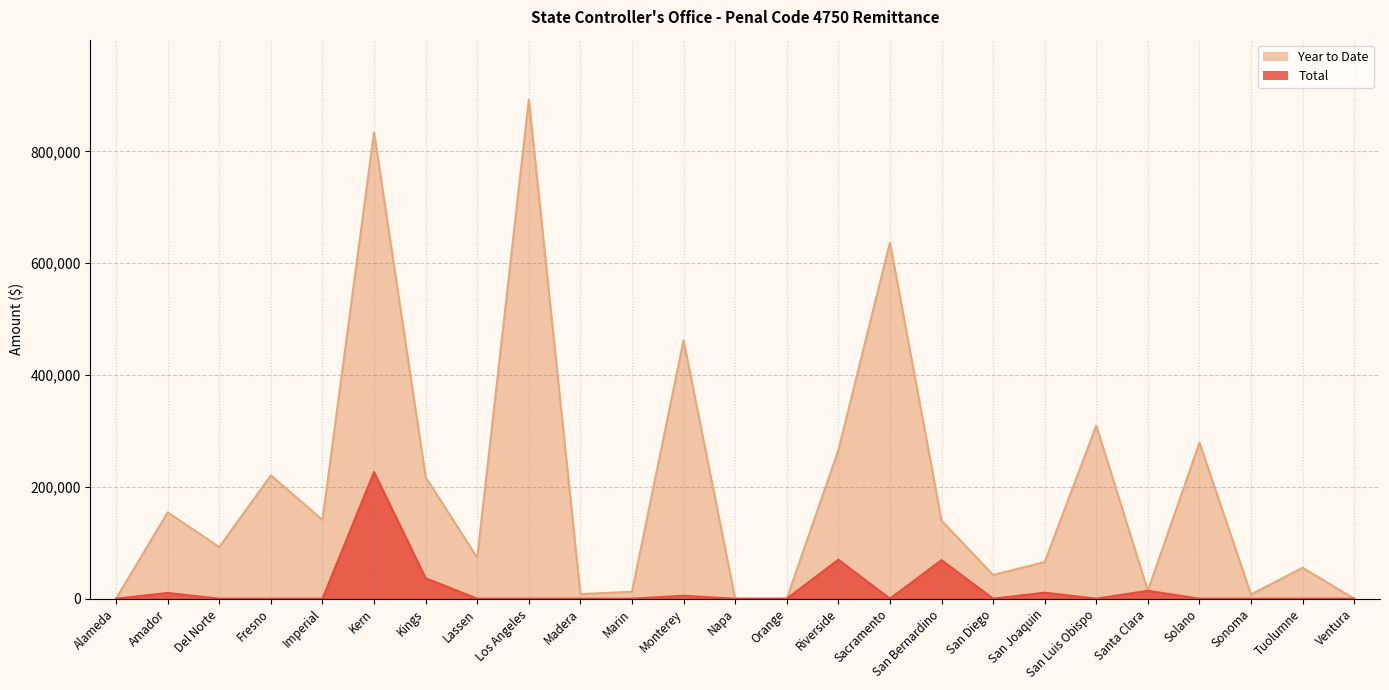

Which category has the lowest value in the Total series?

Alameda